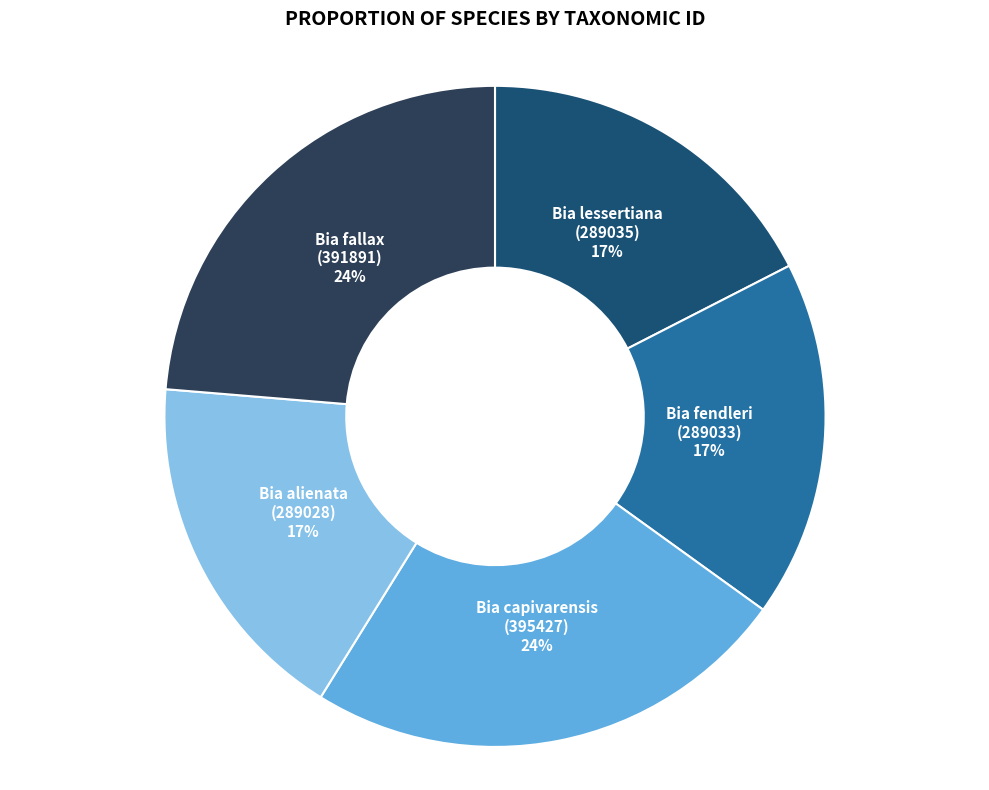

How many slices are in this pie chart?

5